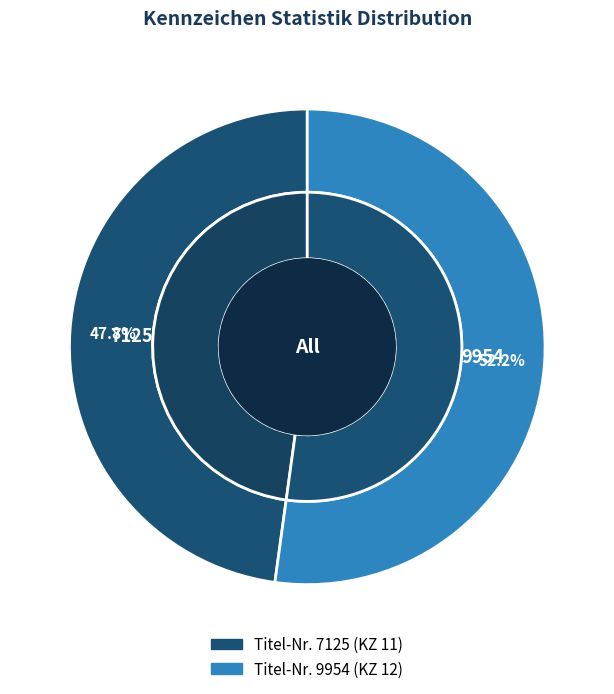

To the nearest percent, what is the average slice percentage?

50%